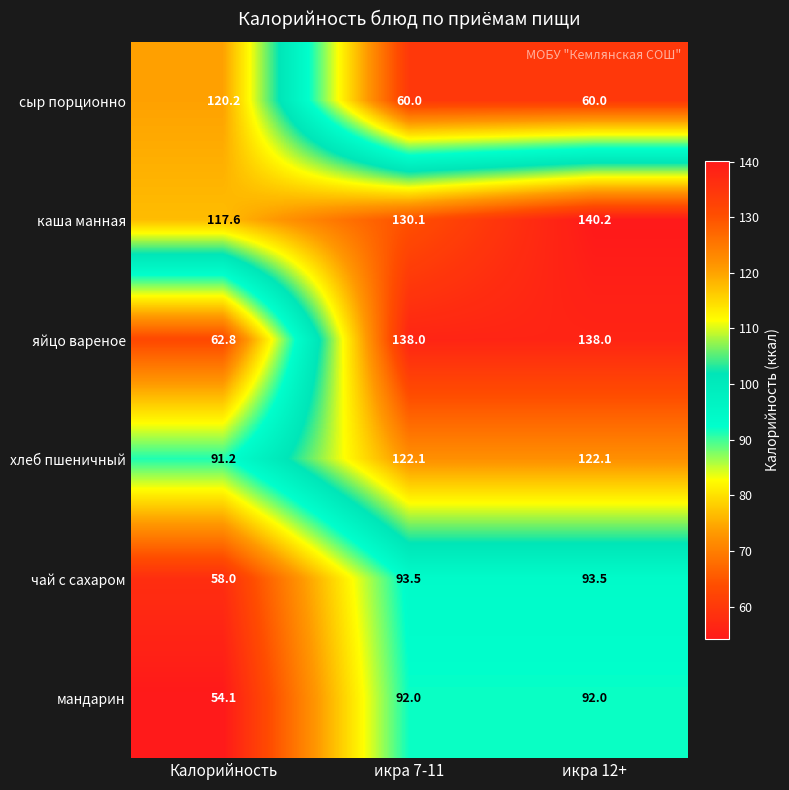

What is the maximum value for сыр порционно?

120.2